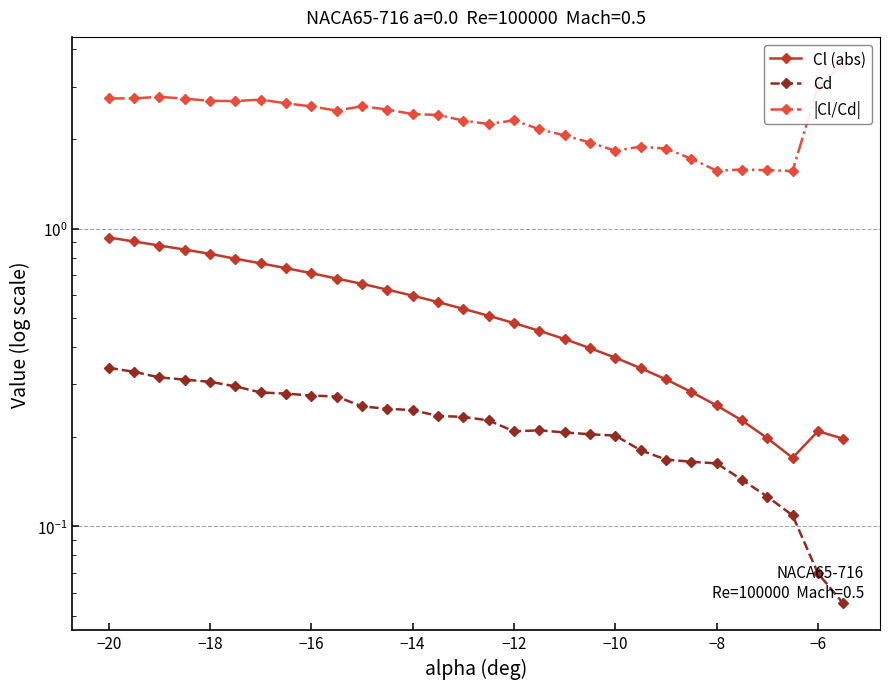

Is it true that Cd equals 0.4 at −10?

False